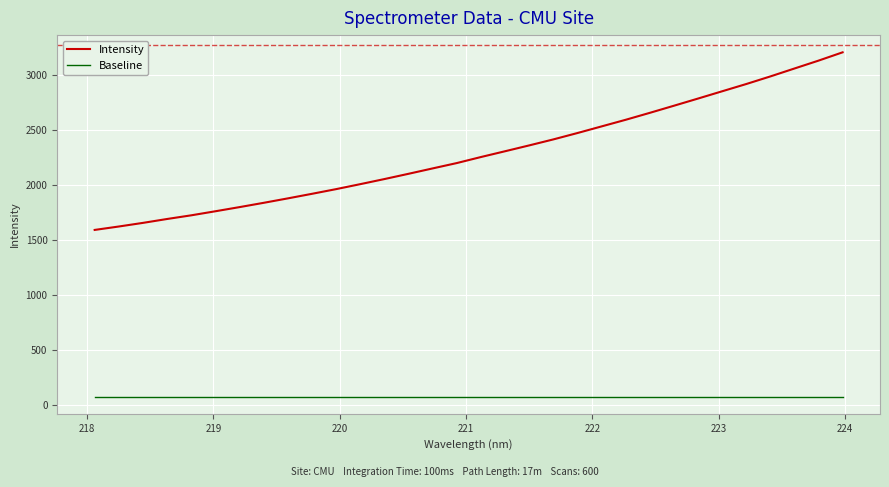

At how many categories does at least one series exceed 2171?

17